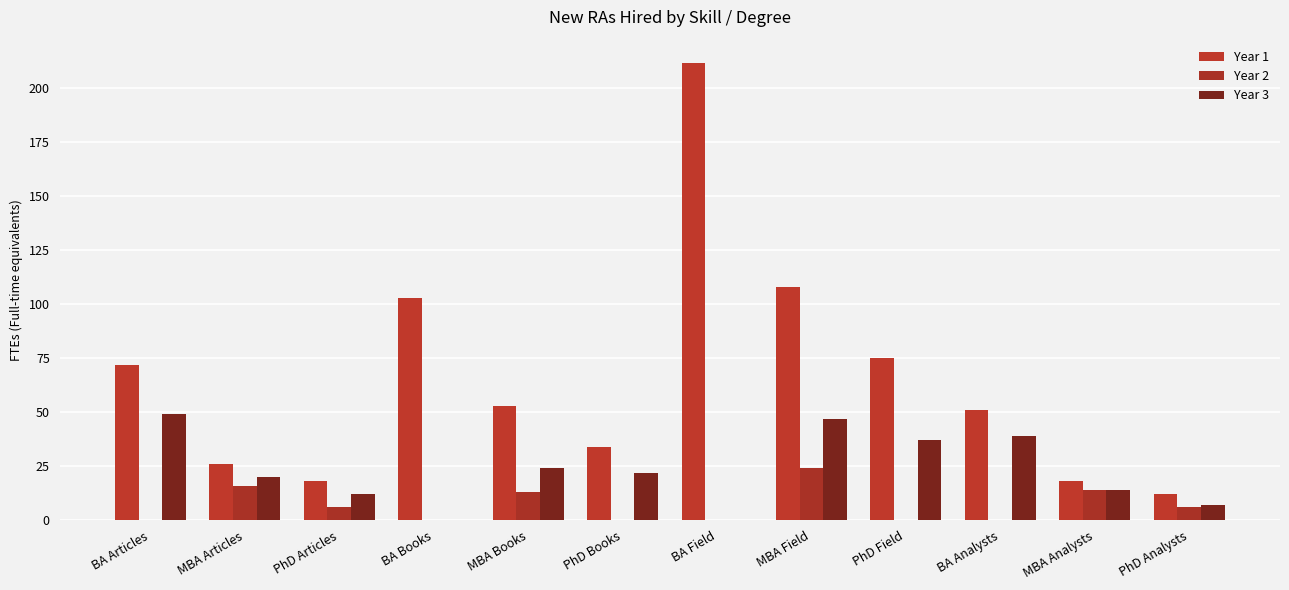

What position from the right is BA Books?

9